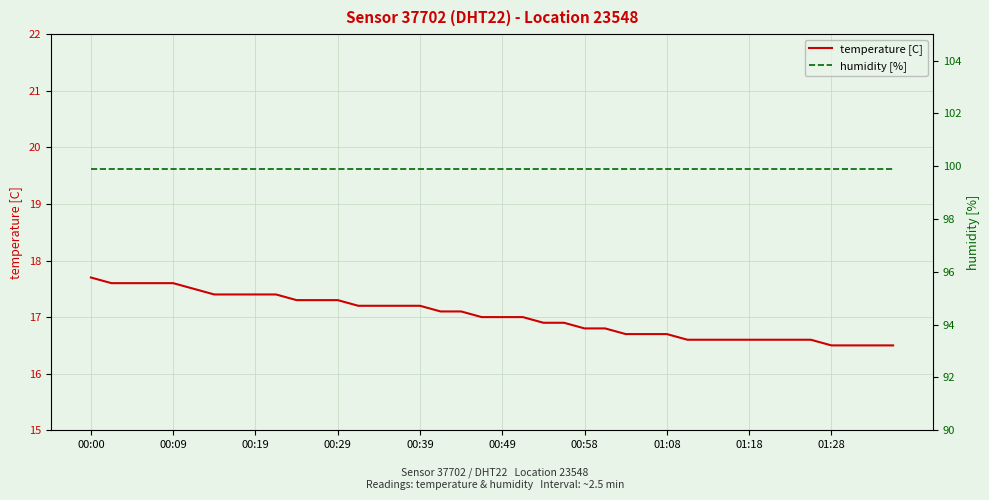

Where does the temperature [C] series first go above 17?

00:00